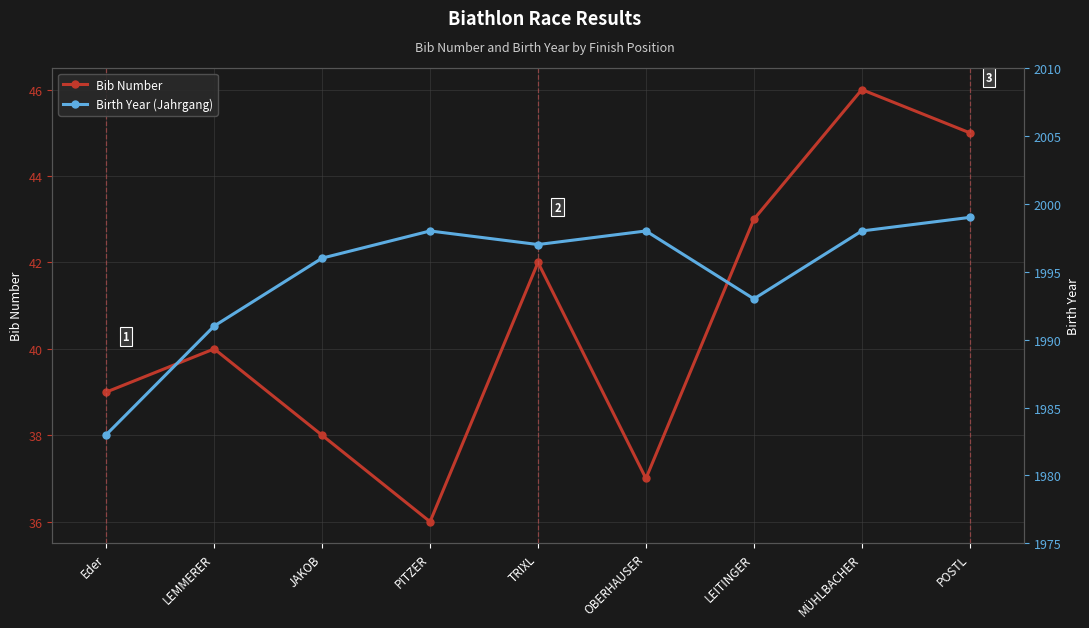

How many data points does each series have?

9